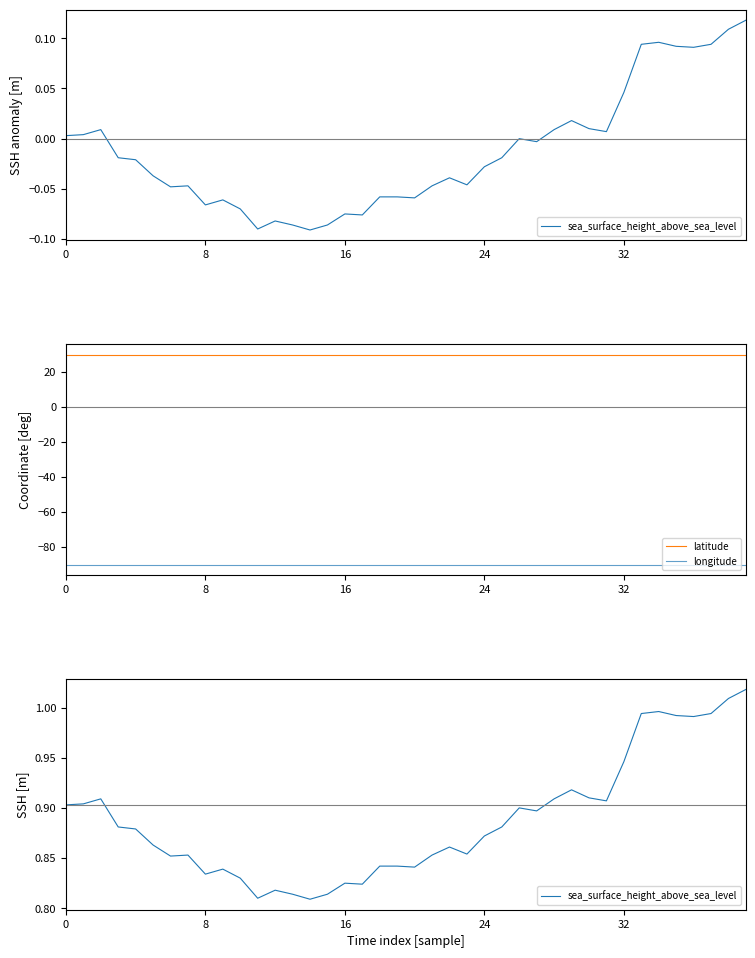

What are all the series names shown in the legend?

sea_surface_height_above_sea_level, latitude, longitude